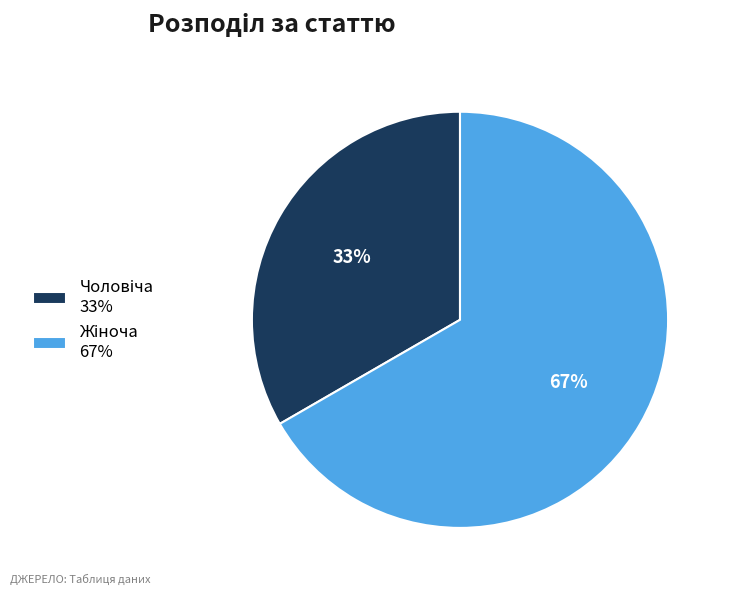

Is there any slice that represents more than half of the pie?

Yes